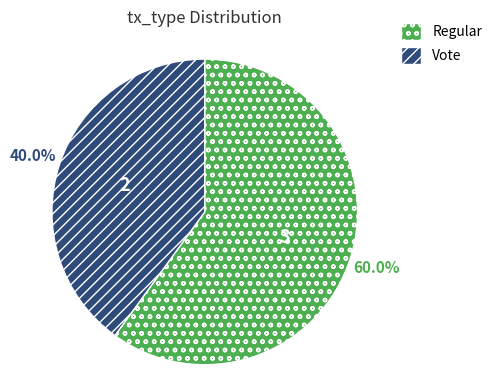

Rank the categories by value from lowest to highest.

Vote, Regular